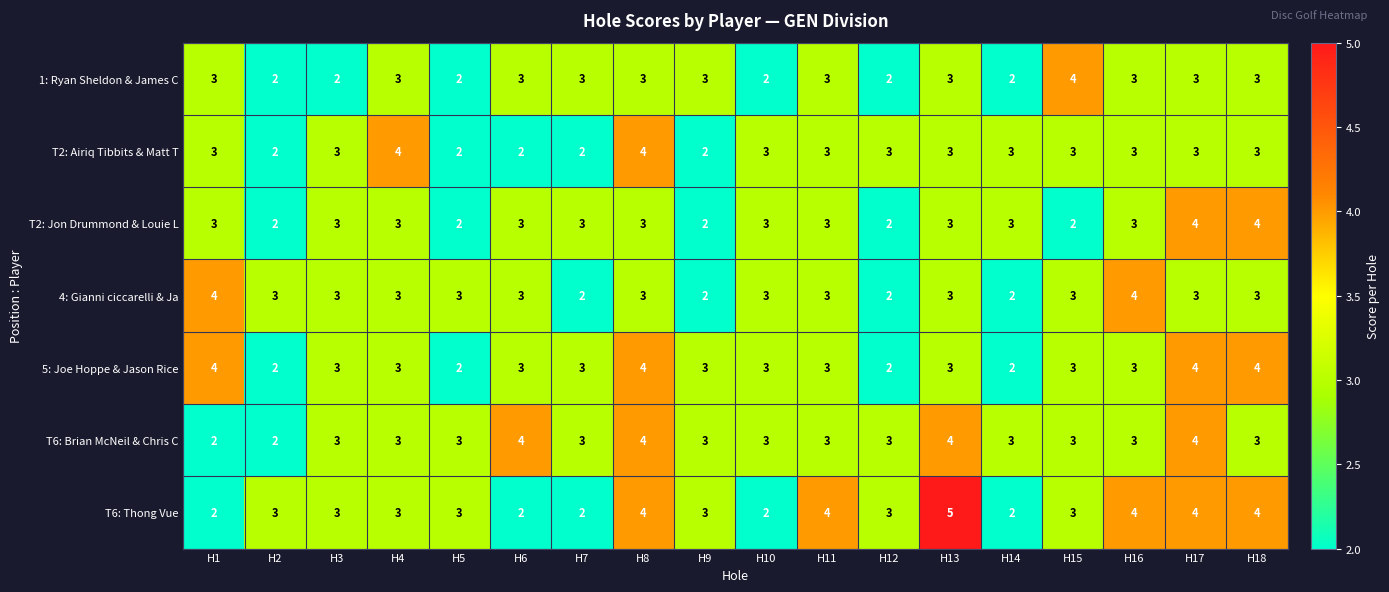

What is the sum of all T2: Jon Drummond & Louie L values?

51